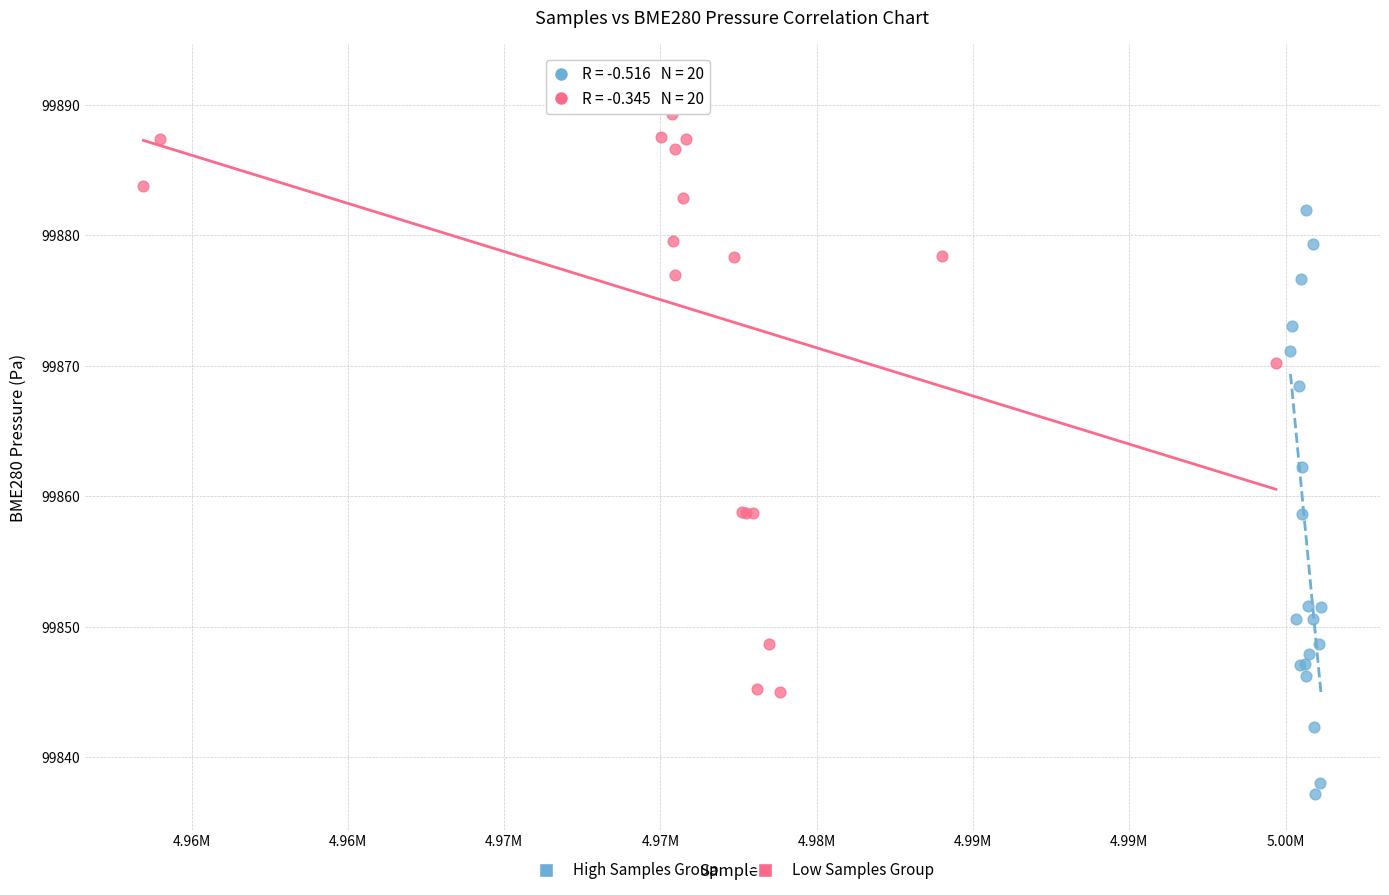

Which series reaches the maximum Y coordinate?

Low Samples Group